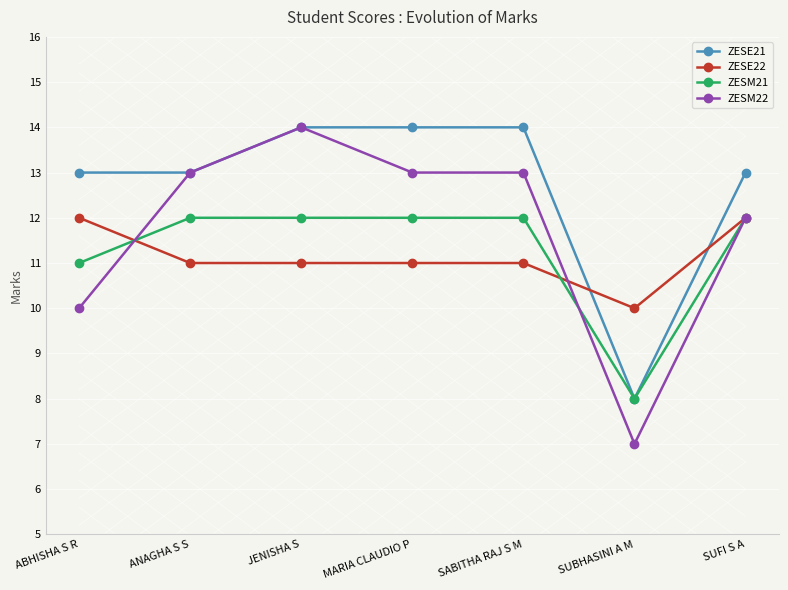

How many times do ZESE21 and ZESE22 cross each other?

2